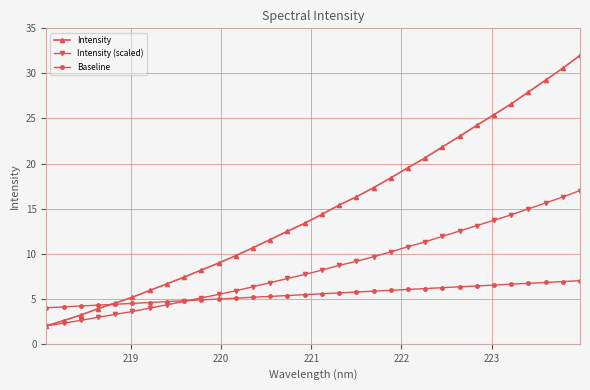

What is the value of the Baseline point at the 28th from the left?

6.6